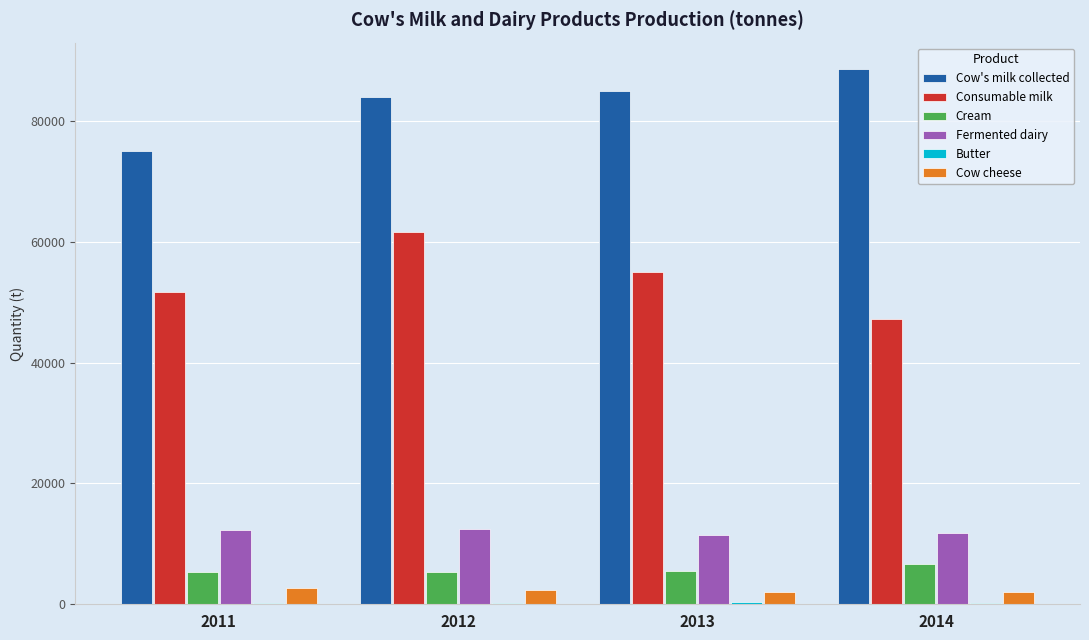

What is the sum of all Consumable milk values?

215556.9